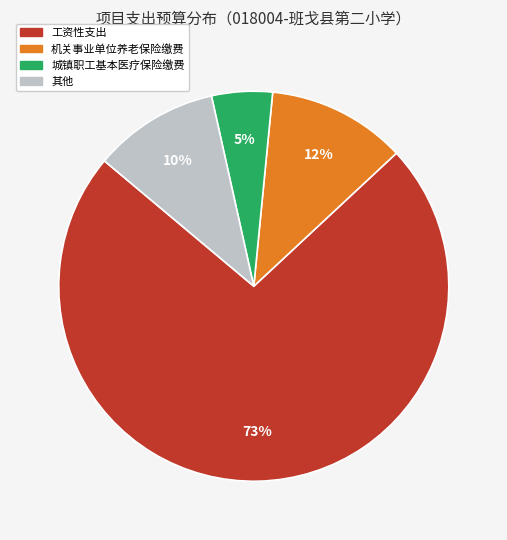

Is there a majority slice in this chart?

Yes